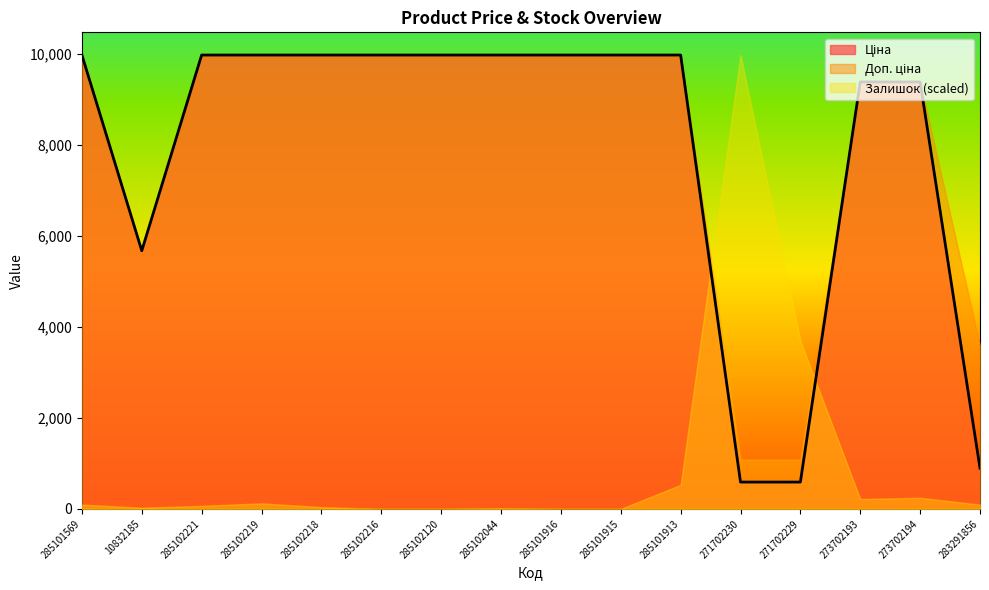

At how many categories does at least one series exceed 7876?

13